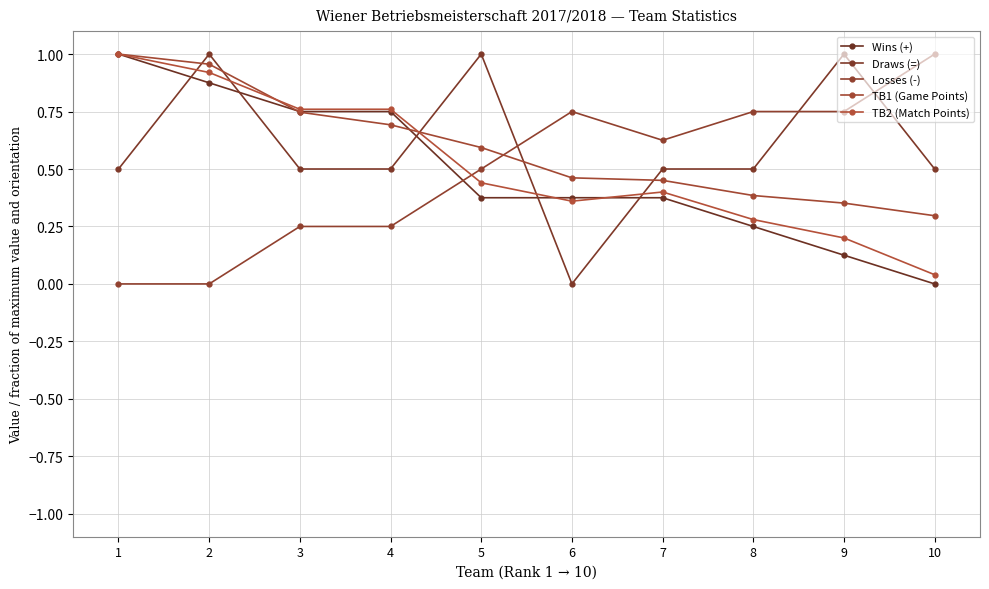

What is the average value of the TB2 (Match Points) series?

0.5